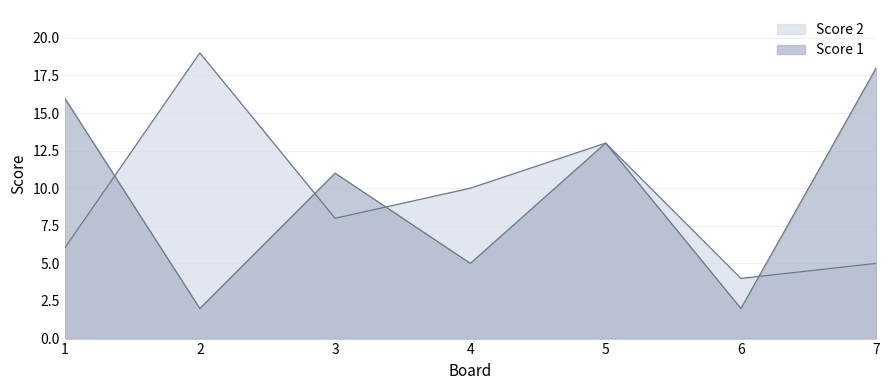

Reading left to right, transcribe all the data shown in this chart.

Score 1: 1=16	2=2	3=11	4=5	5=13	6=2	7=18
Score 2: 1=6	2=19	3=8	4=10	5=13	6=4	7=5